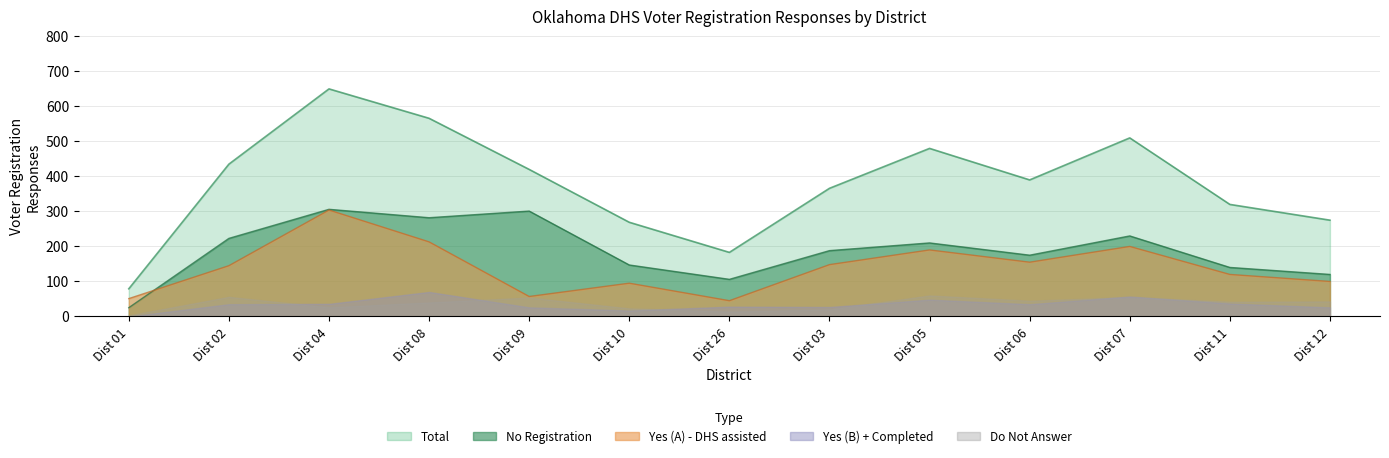

What position from the right is Dist 06?

4